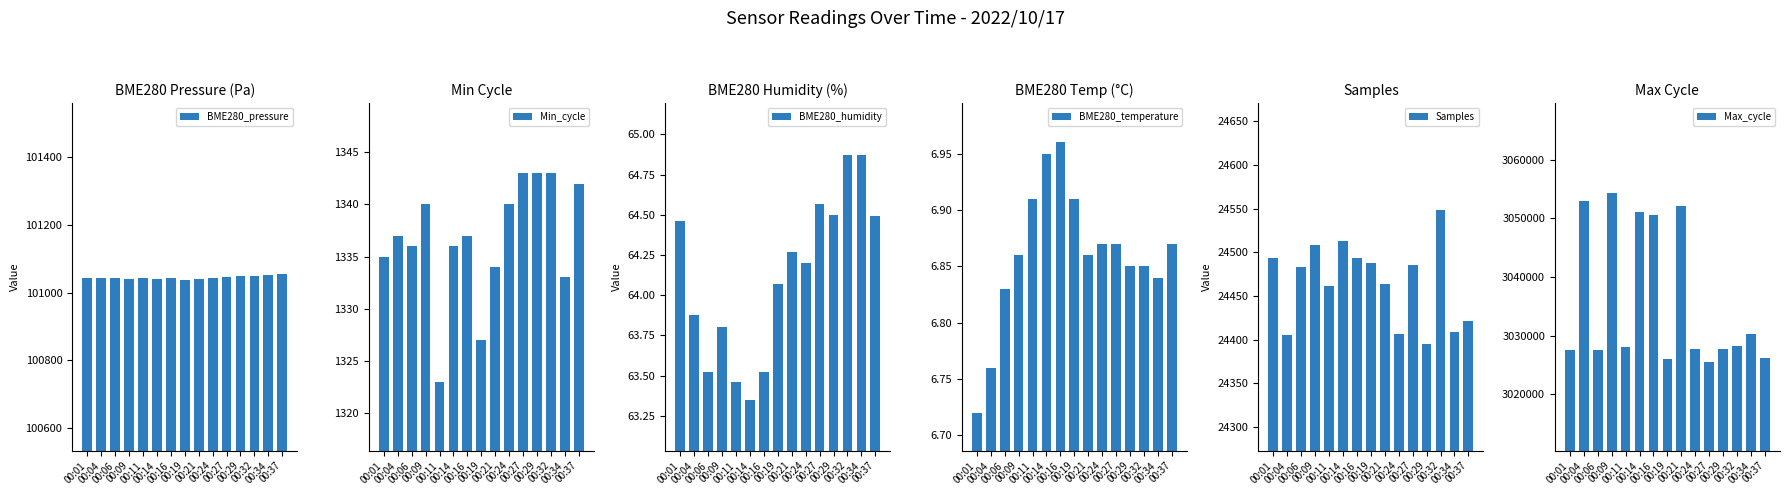

What are all the series names shown in the legend?

BME280_pressure, Min_cycle, BME280_humidity, BME280_temperature, Samples, Max_cycle